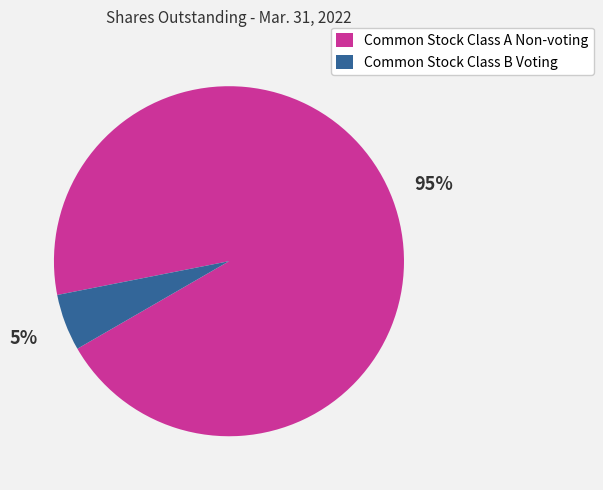

The Common Stock Class B Voting slice represents 1% of the pie. True or false?

False